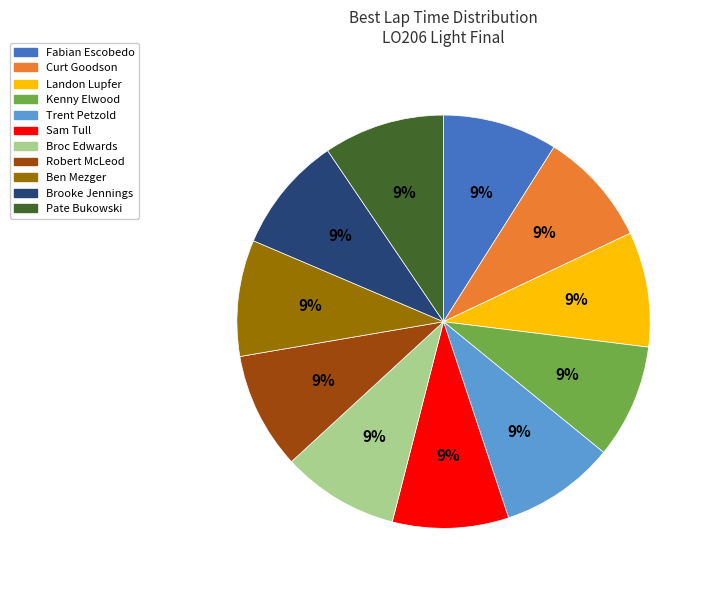

True or false: Pate Bukowski accounts for 9% of the total.

True